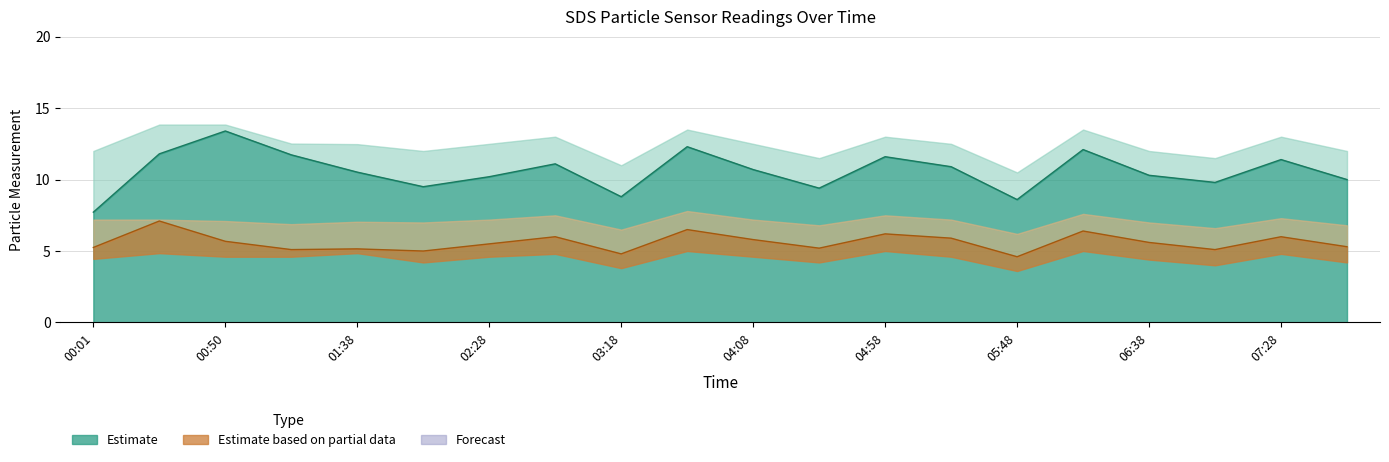

True or false: SDS_P2 and SDS_P1_upper intersect in this chart.

False